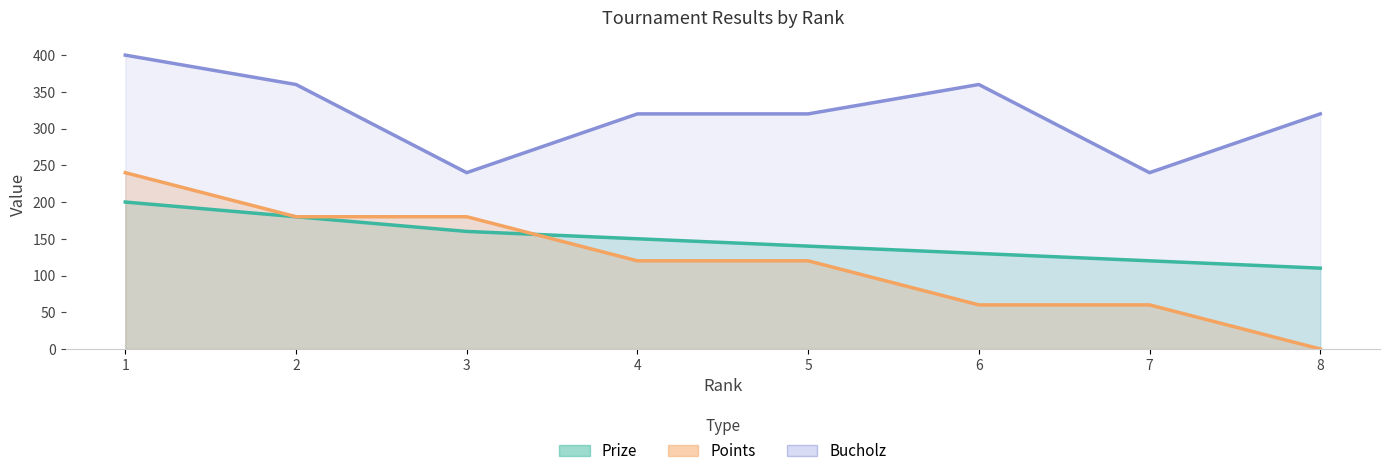

How many data points in Points are less than 120?

3